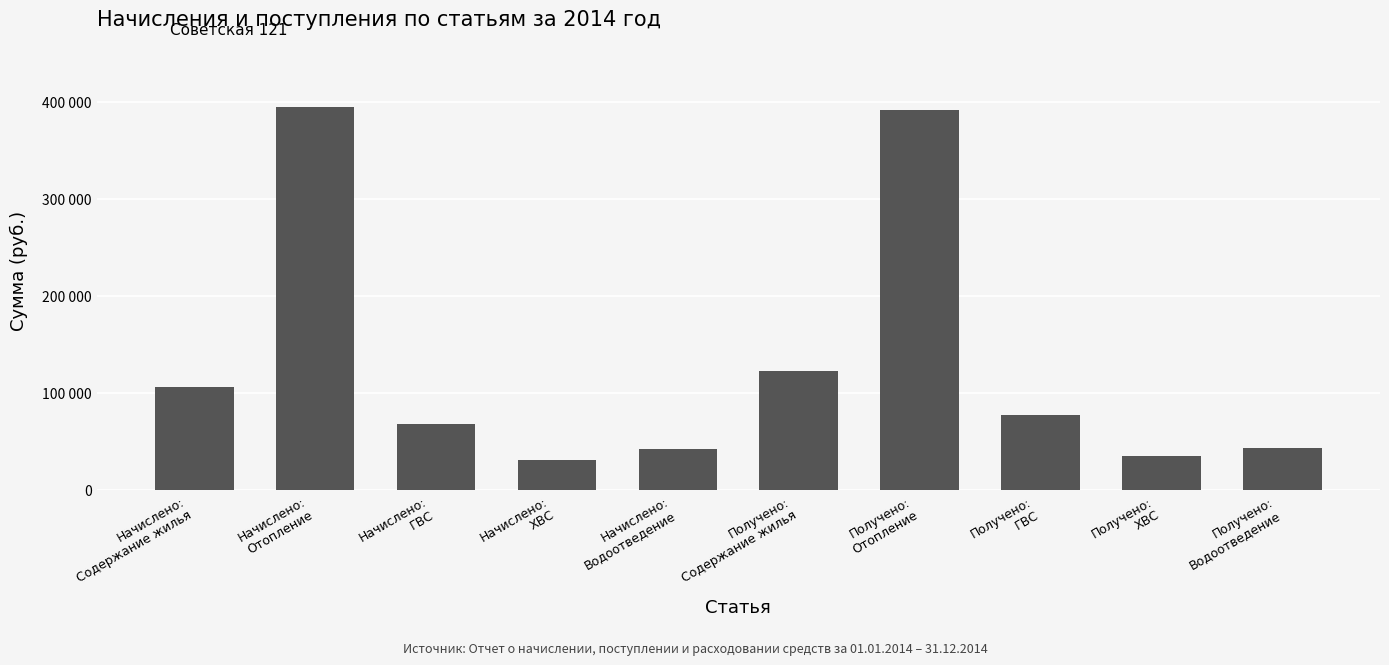

Approximately how many times larger is the value at Получено:
ХВС compared to Получено:
ГВС?

0.5